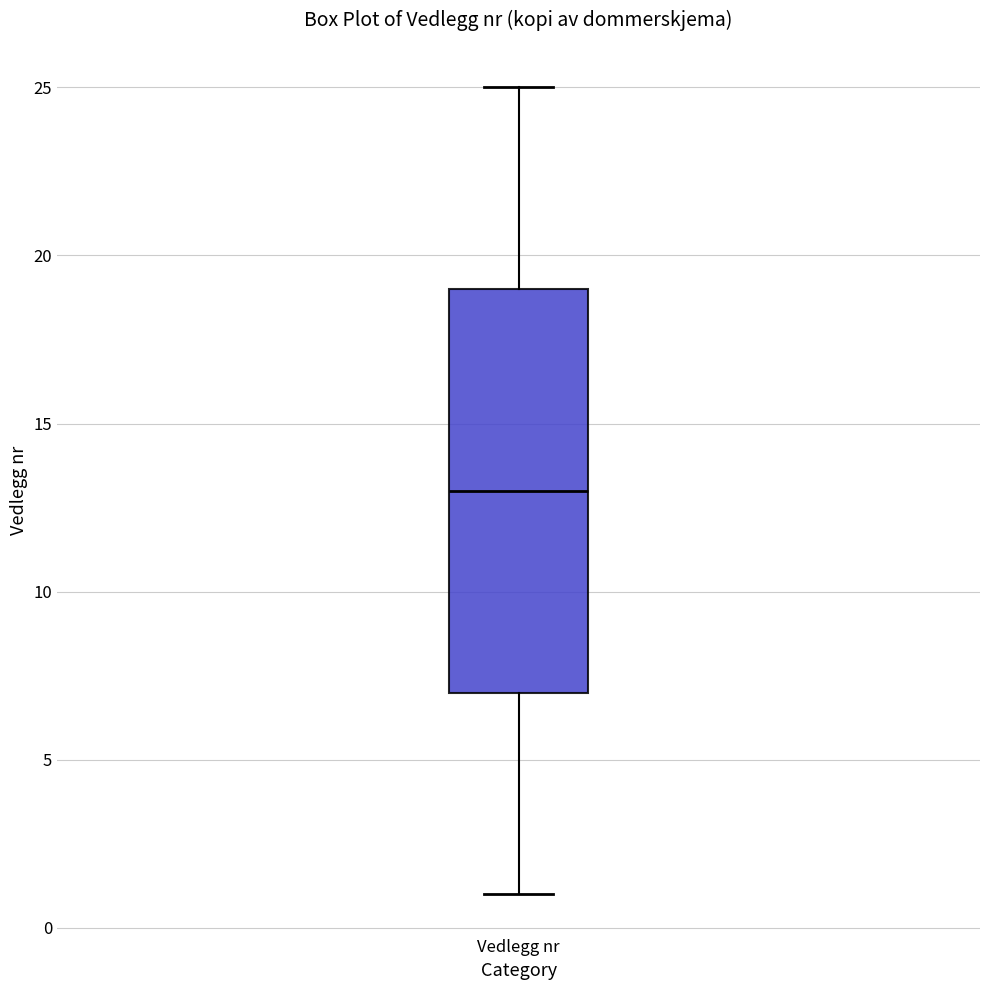

Read this box plot against the y-axis: the position of the median line, the range covered by the box, and the ends of both whiskers. The values are not printed on the chart, so give them approximately, as read against the axis.

median 13, box 7 to 19, whiskers 1 to 25